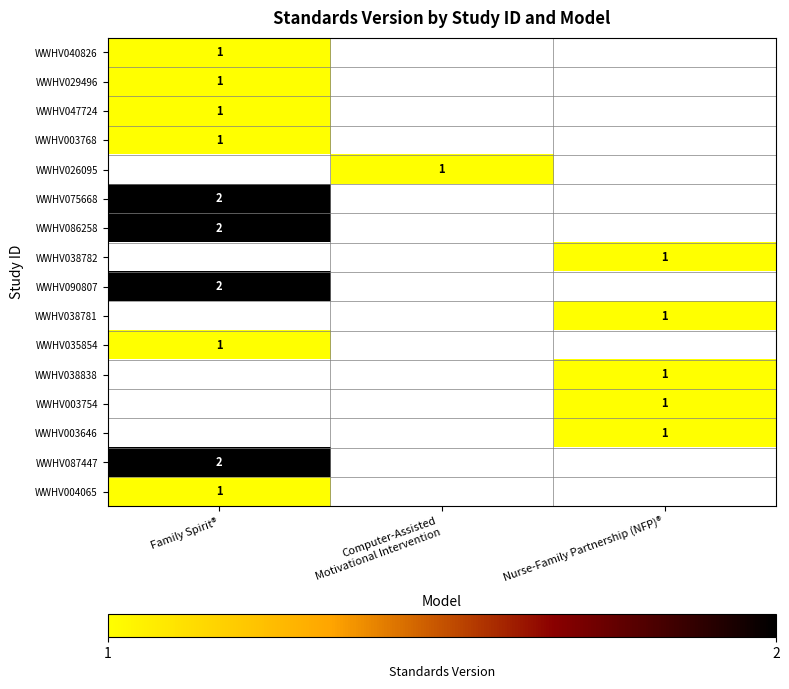

True or false: WWHV003646 has a value of 2 at Nurse-Family Partnership (NFP)®.

False